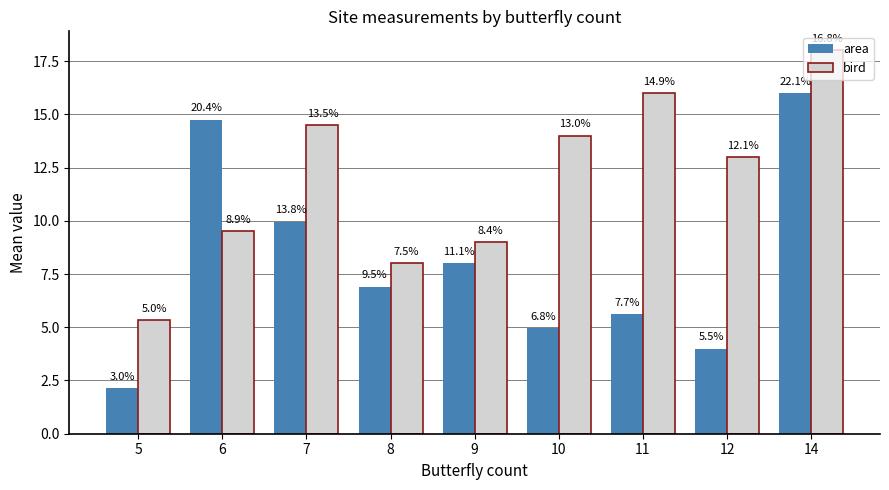

How many groups of bars are there?

9